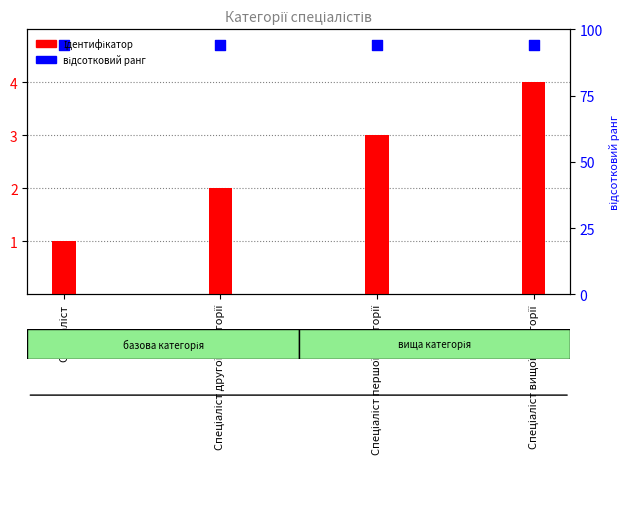

Is the value of відсотковий ранг at Спеціаліст першої категорії greater than the value of Ідентифікатор at Спеціаліст другої категорії?

Yes